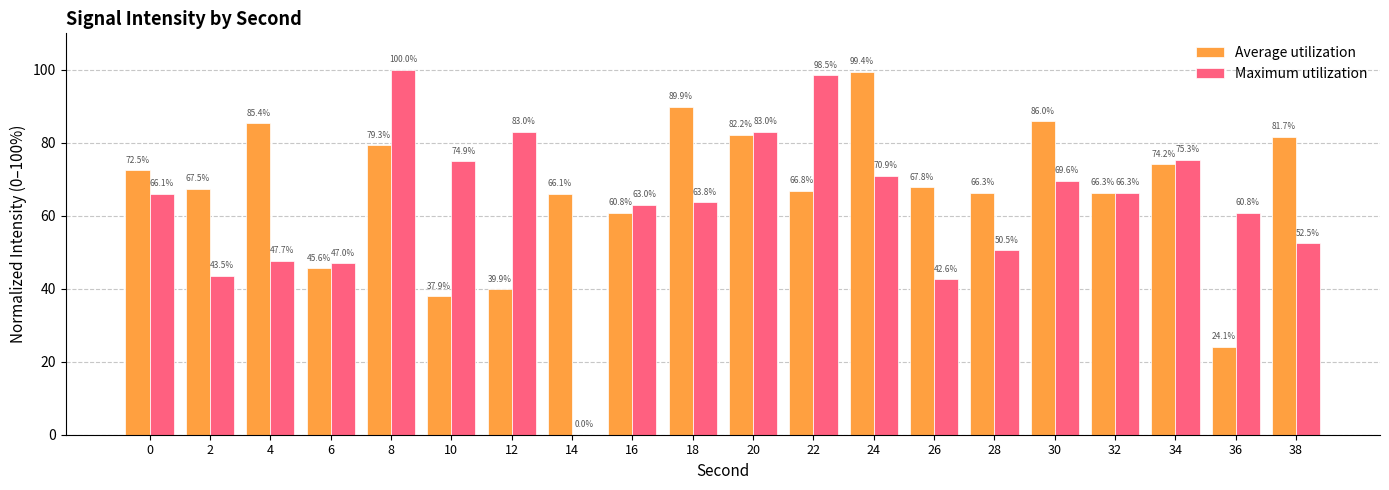

What is the total value across all series at 22?

165.4